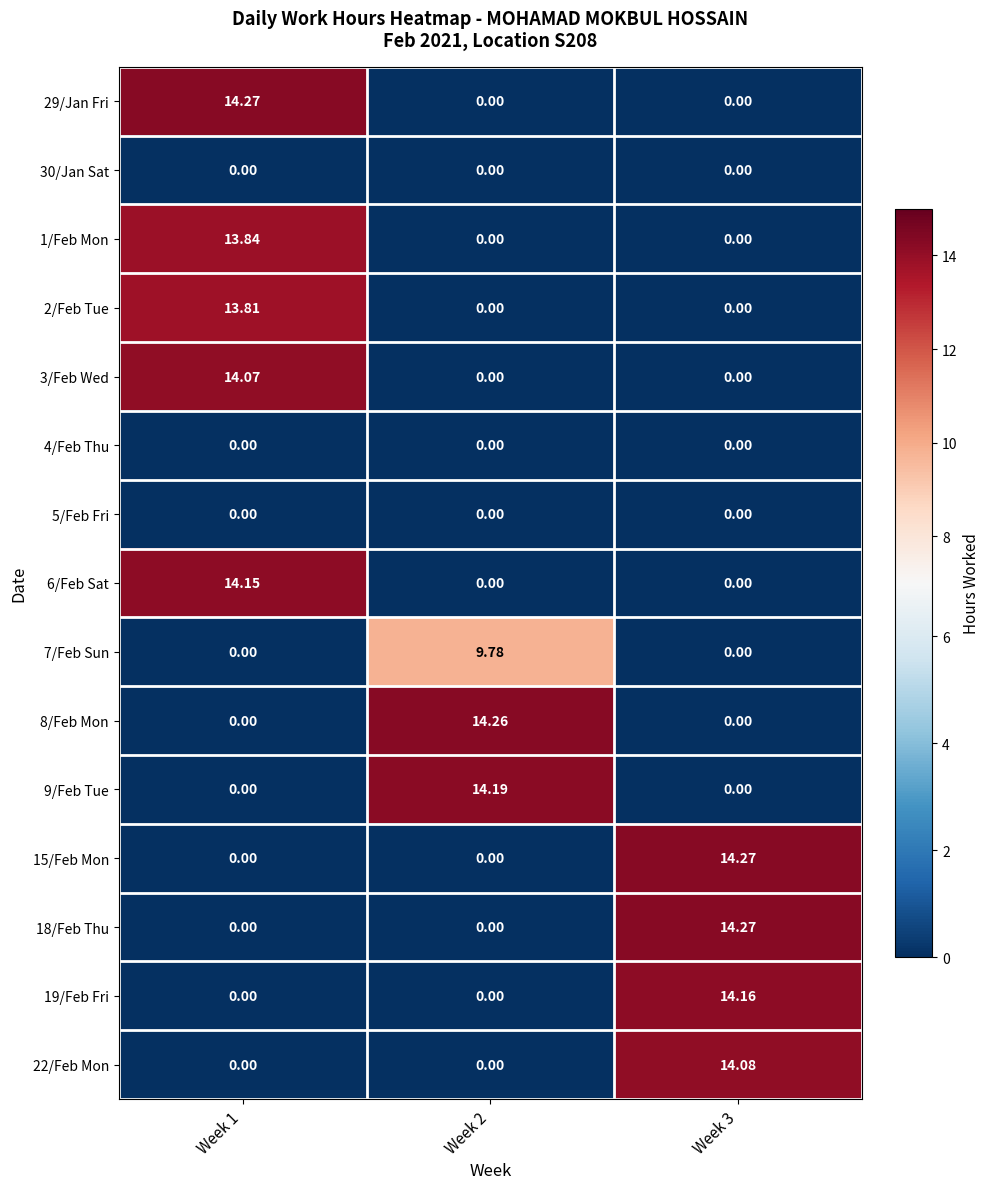

Is the value of 19/Feb Fri at Week 3 greater than the value of 4/Feb Thu at Week 2?

Yes